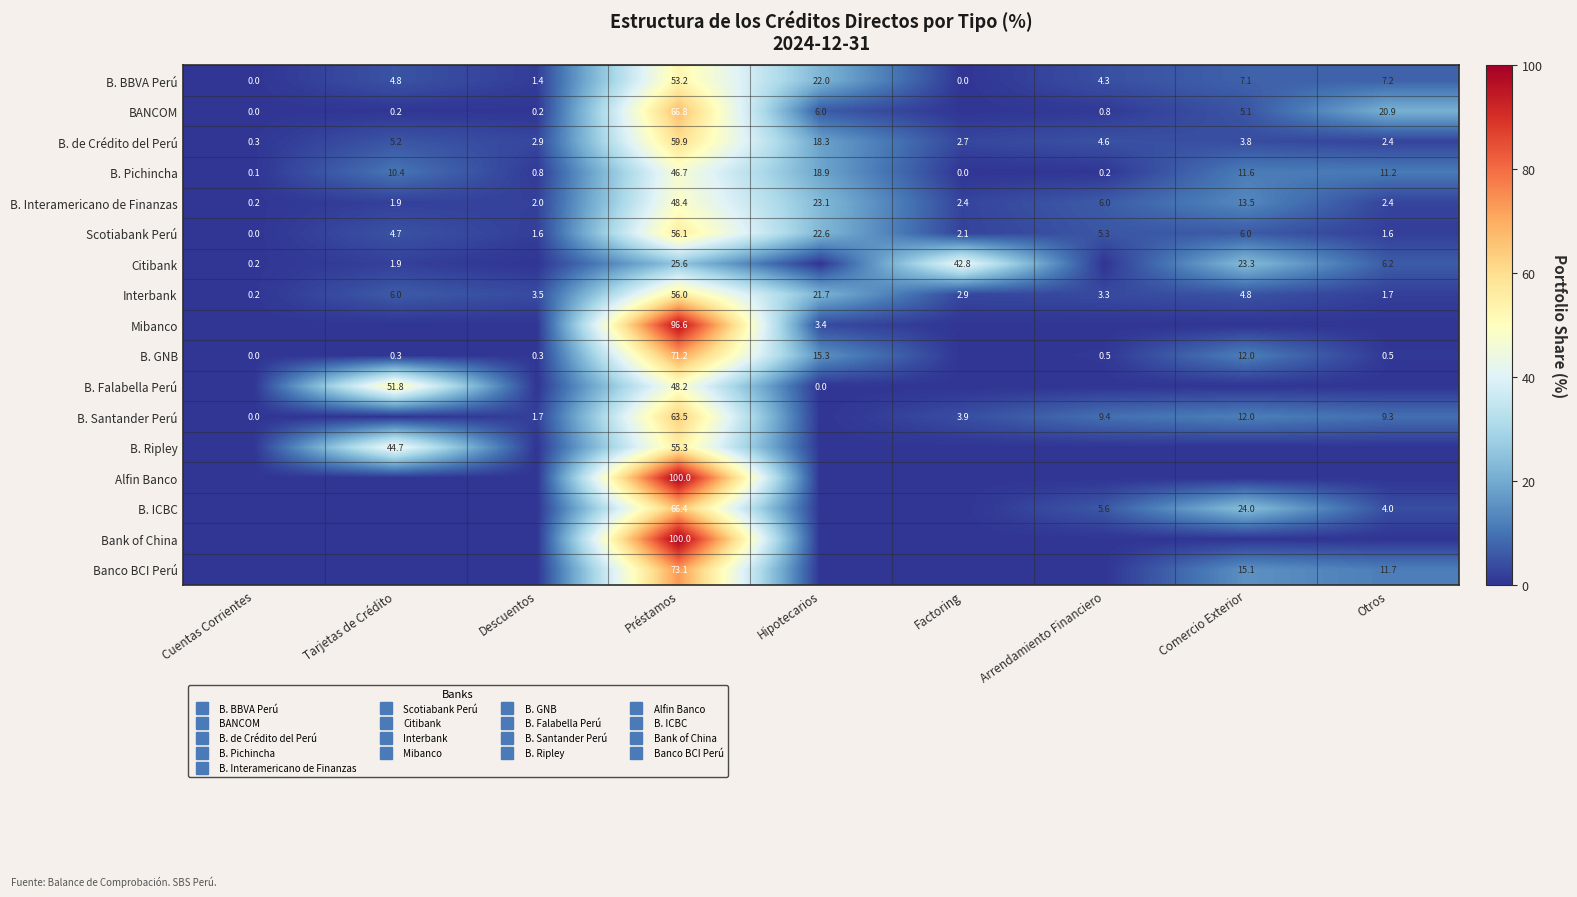

What is the difference between the maximum and minimum values in the B. GNB series?

71.2